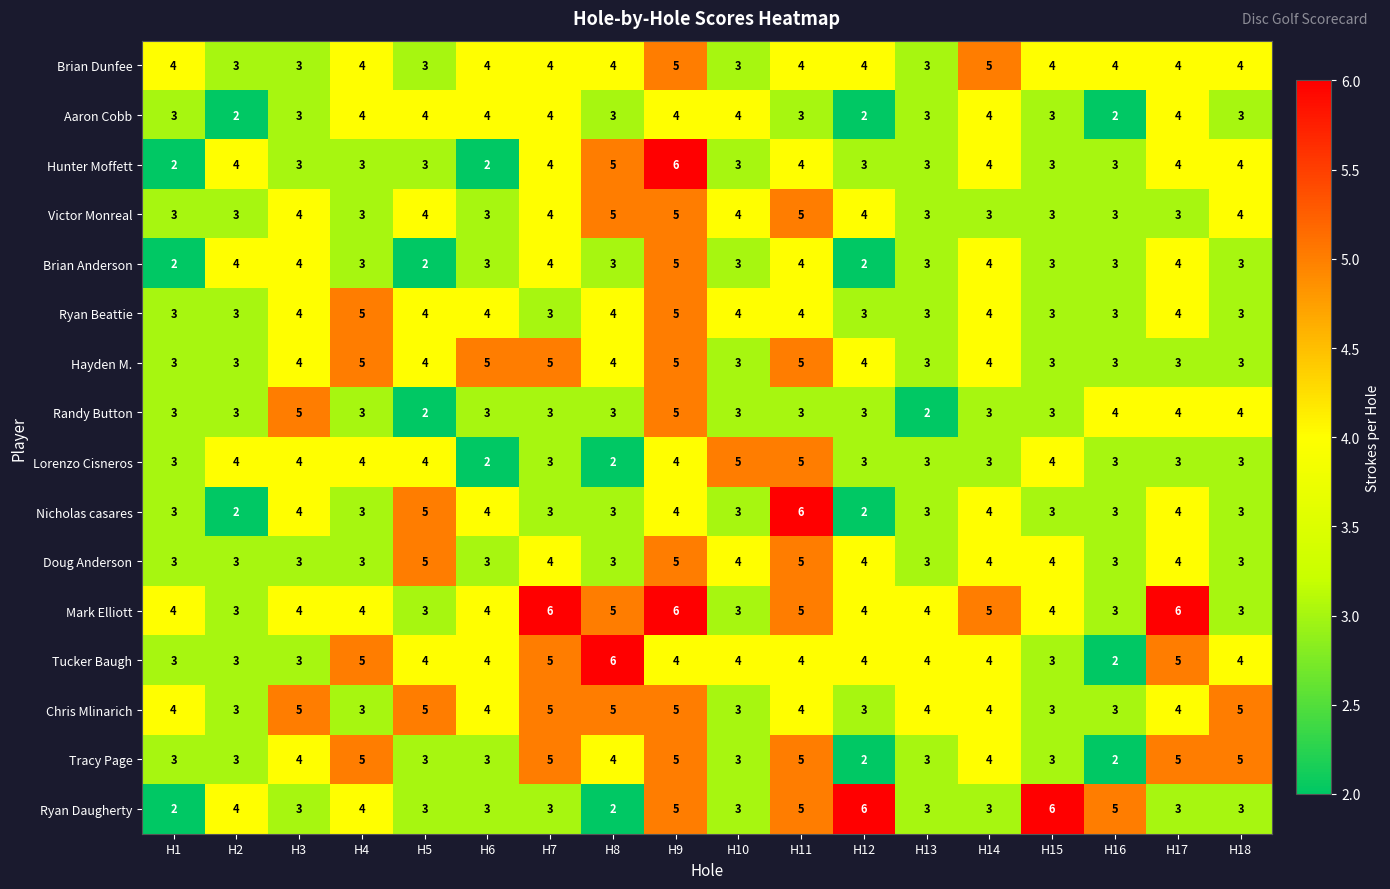

The value of Hayden M. at H6 is 8. True or false?

False